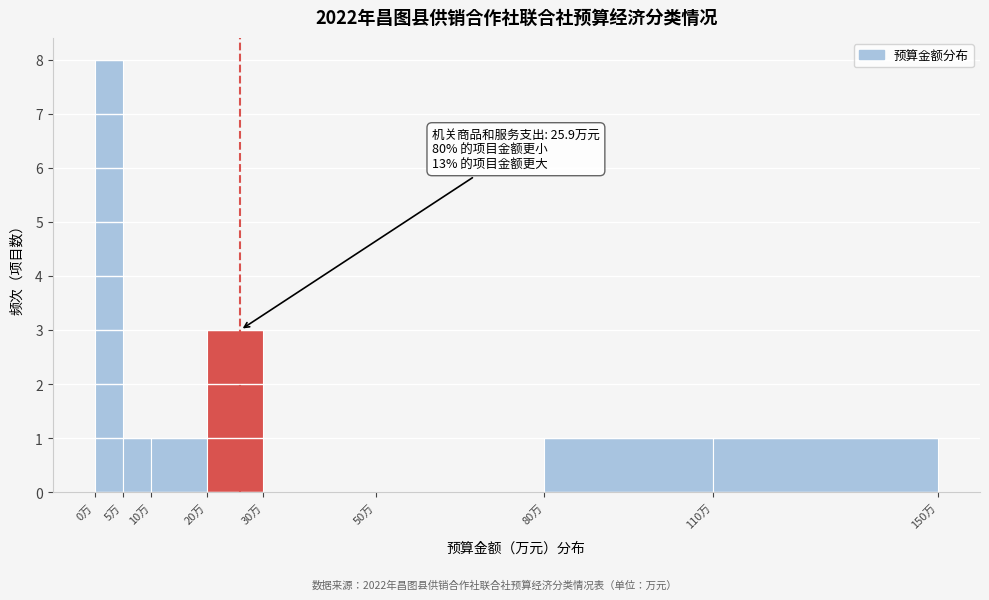

Which range on the x-axis has the tallest bar?

0 to 5